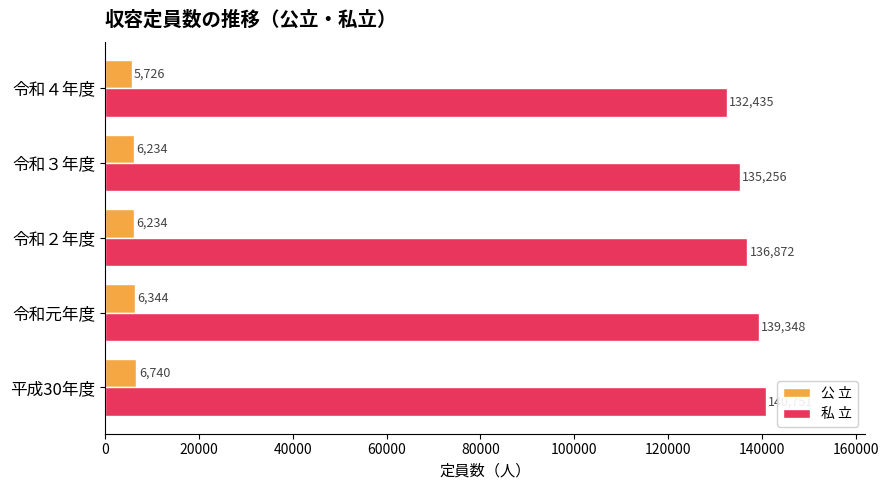

What value does the 私 立 series have at 令和３年度?

135256